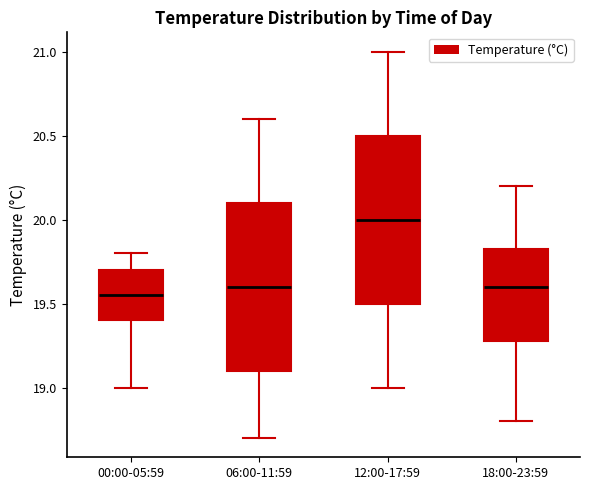

Where is the lower edge of the box for 18:00-23:59 on the y-axis? The values are not printed on the chart, so give them approximately, as read against the axis.

19.30